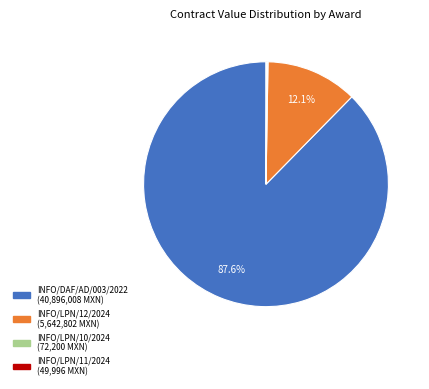

To the nearest percent, what percentage of the pie is INFO/DAF/AD/003/2022?

88%